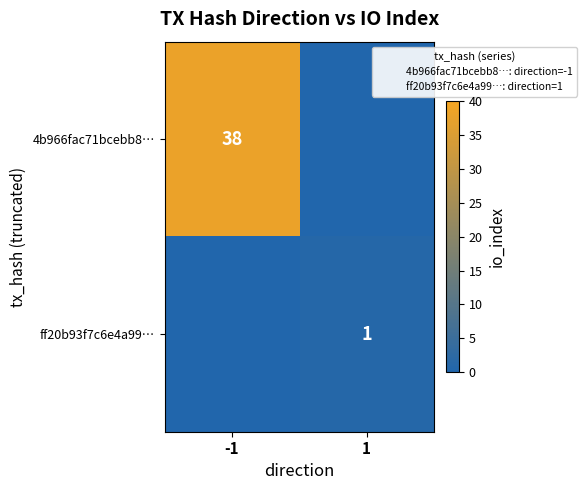

What is the difference between the ff20b93f7c6e4a99… values at 1 and -1?

1